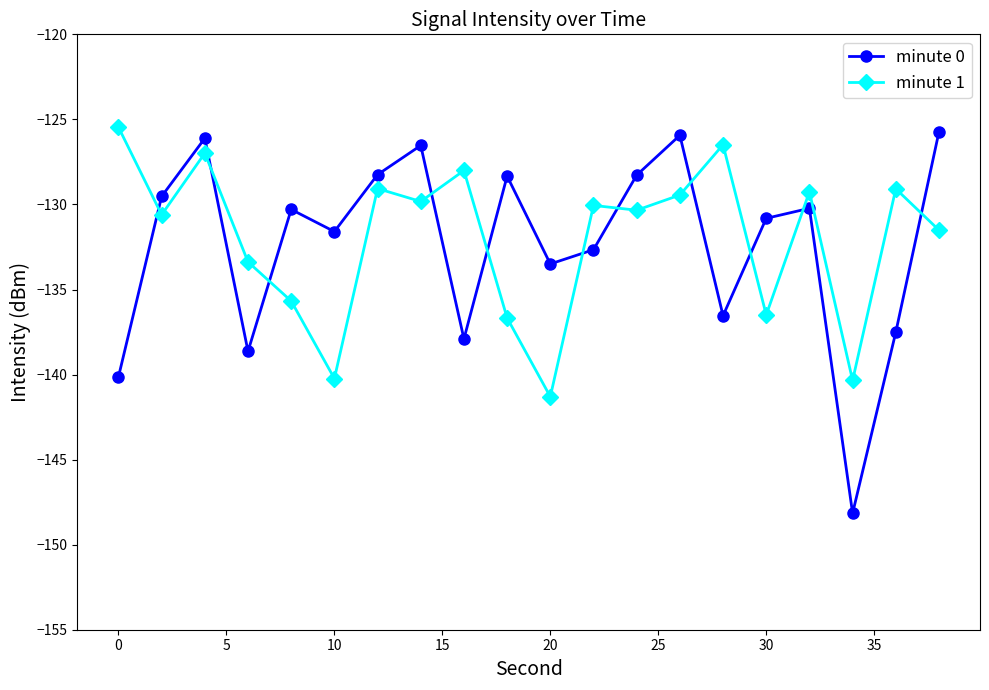

What is the value of the minute 1 point at the 18th from the left?

-140.3